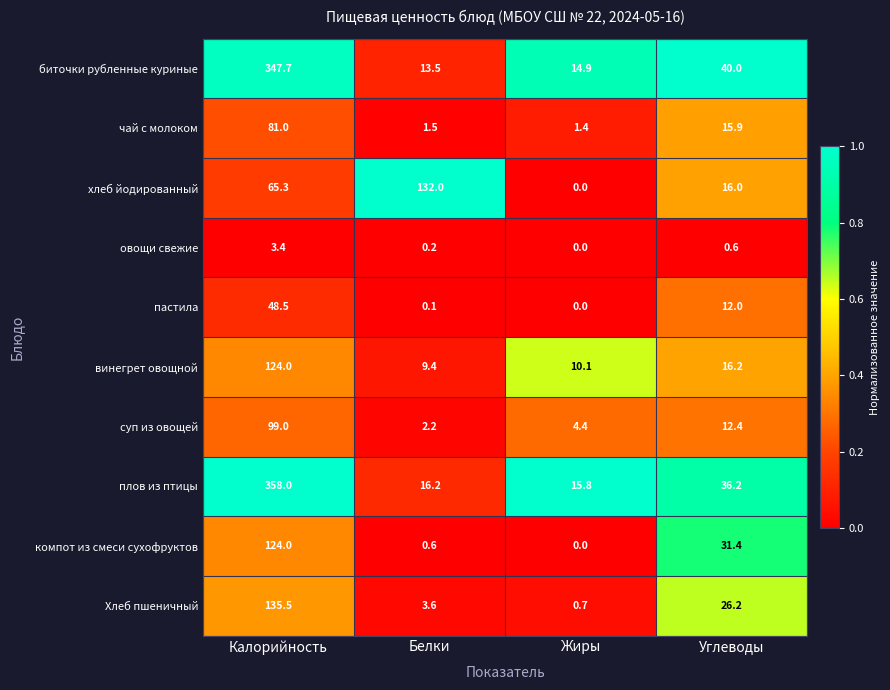

What is the difference between the second highest and second lowest values in the чай с молоком series?

14.4